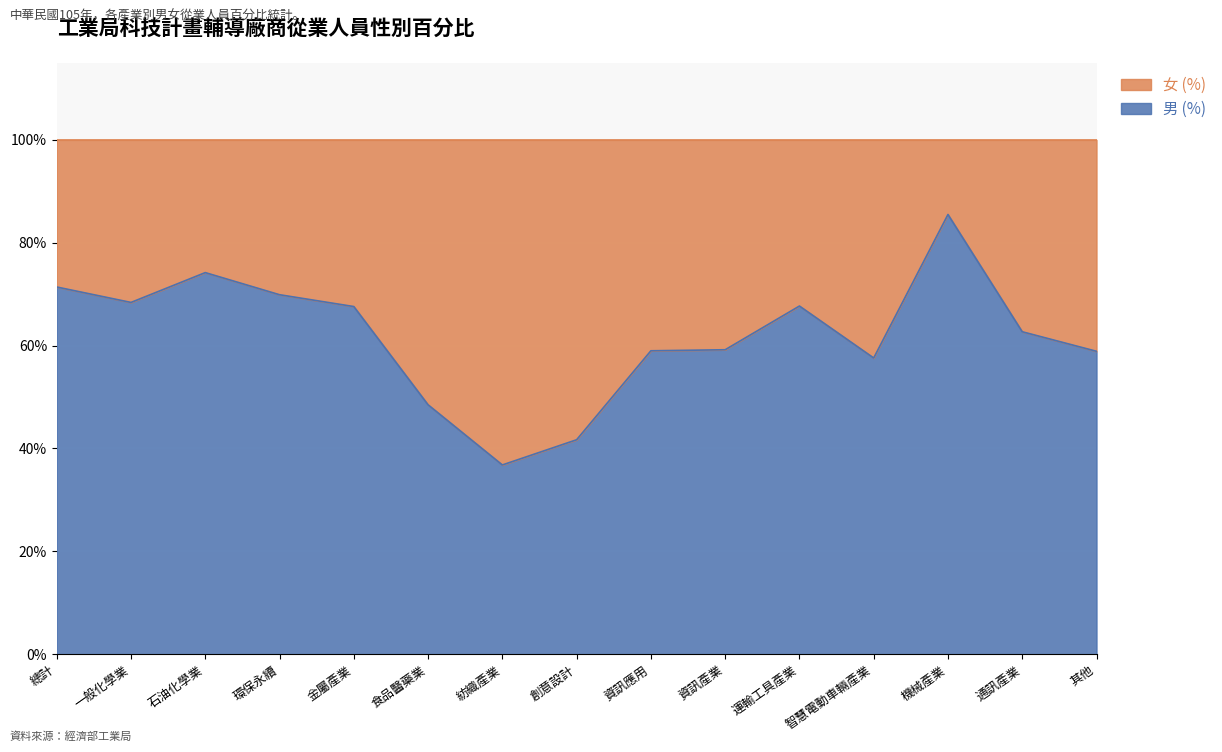

True or false: the data shows 23.7 at 紡織產業.

False